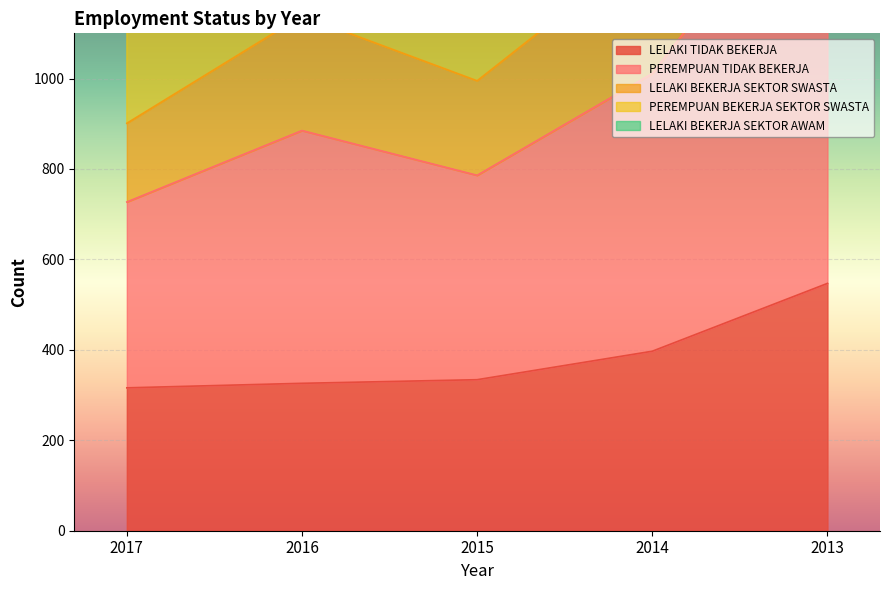

At which label does LELAKI TIDAK BEKERJA reach its minimum?

2017